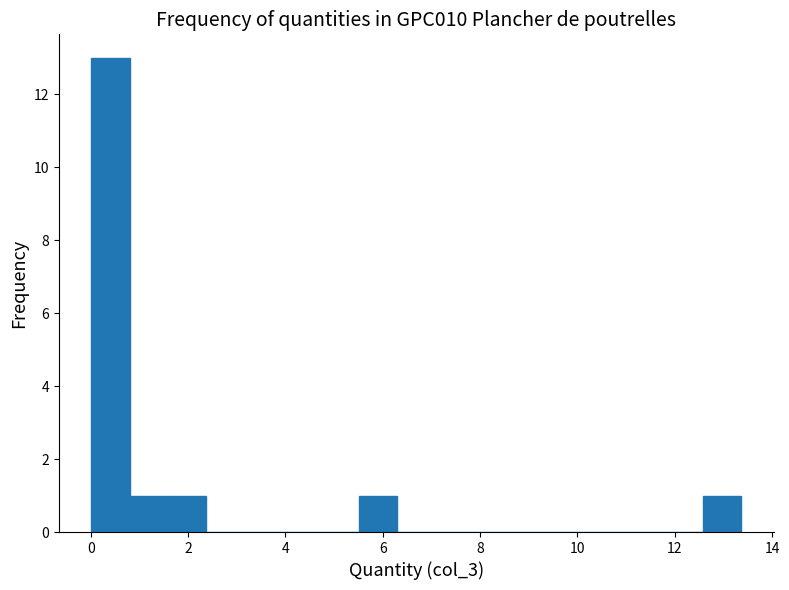

Around what value on the x-axis is the tallest bar? Give the approximate position of its centre, as read against the axis.

0.4